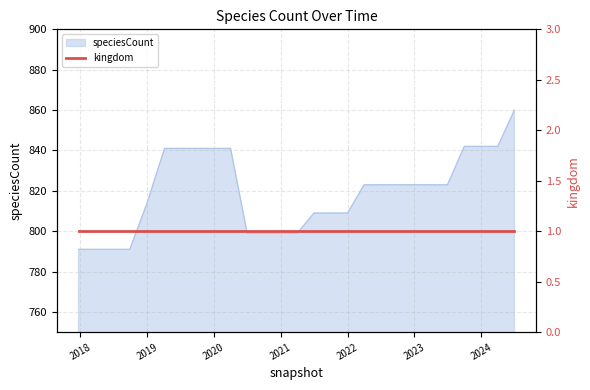

True or false: the data shows 1289 at 2020-04-01.

False